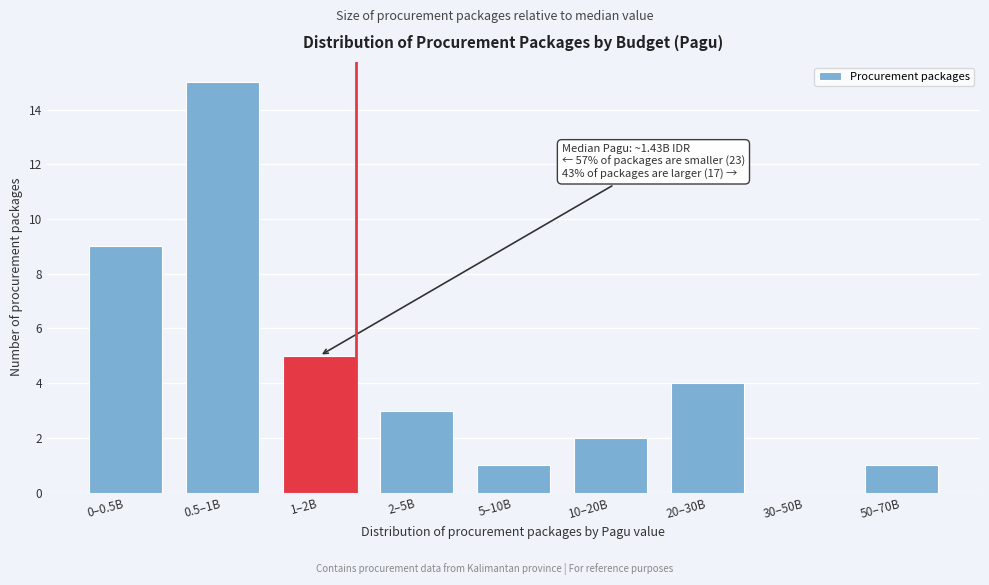

Reading left to right, extract all data points from this chart.

0–0.5B=9	0.5–1B=15	1–2B=5	2–5B=3	5–10B=1	10–20B=2	20–30B=4	30–50B=0	50–70B=1